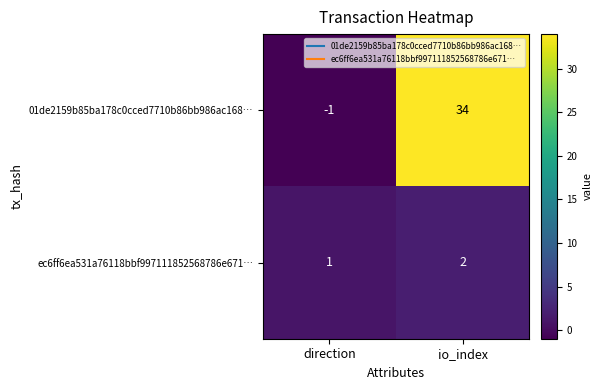

List the series in order of their overall mean, lowest first.

ec6ff6ea531a76118bbf997111852568786e671…, 01de2159b85ba178c0cced7710b86bb986ac168…